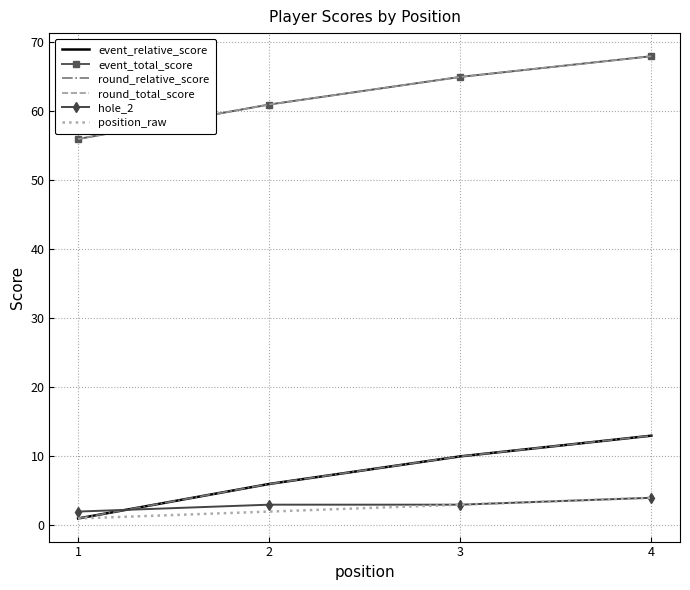

How many event_relative_score values are between 6 and 13?

3